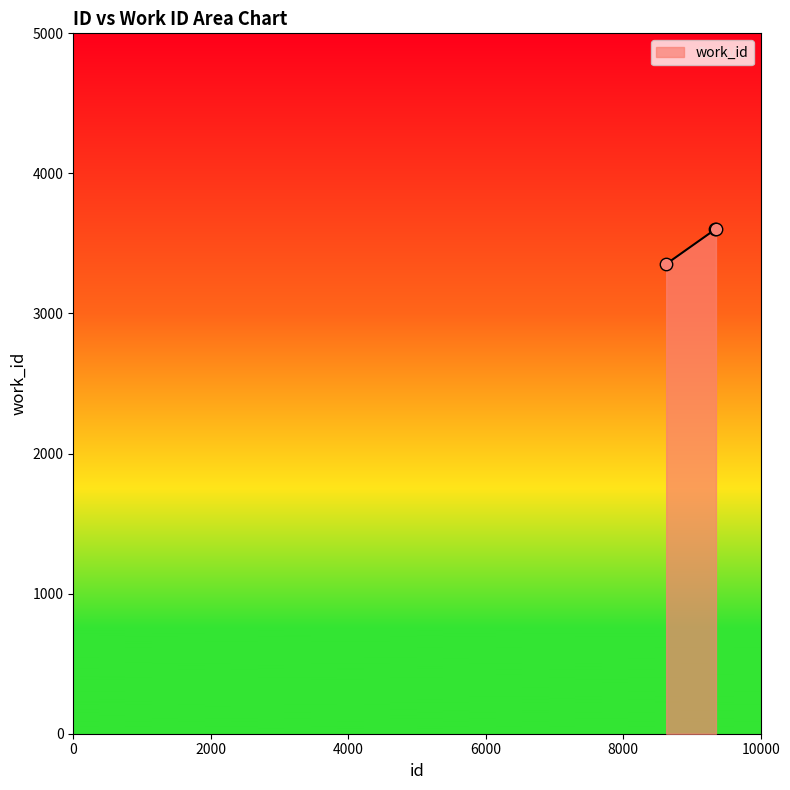

What is the smallest value displayed?

3353